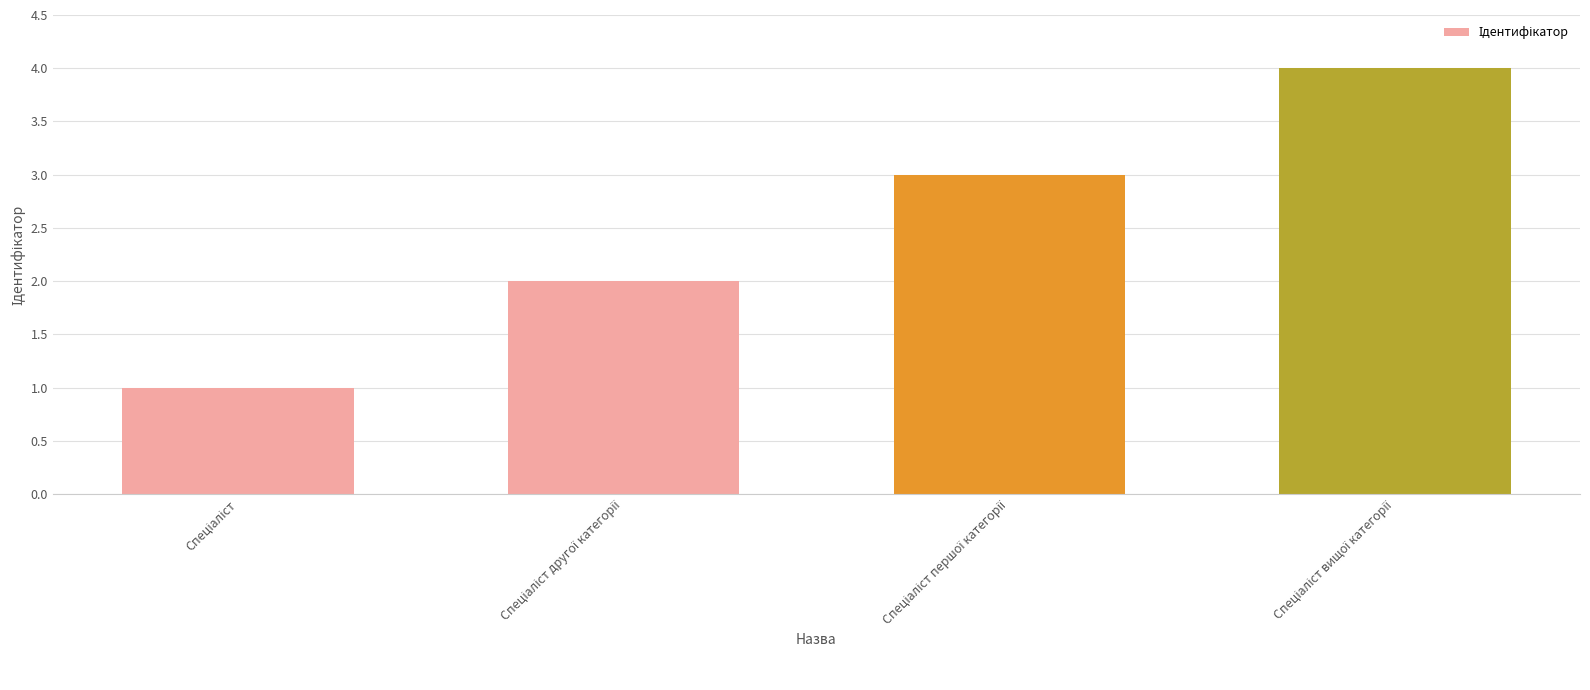

What is the value of the 3rd bar from the left?

3